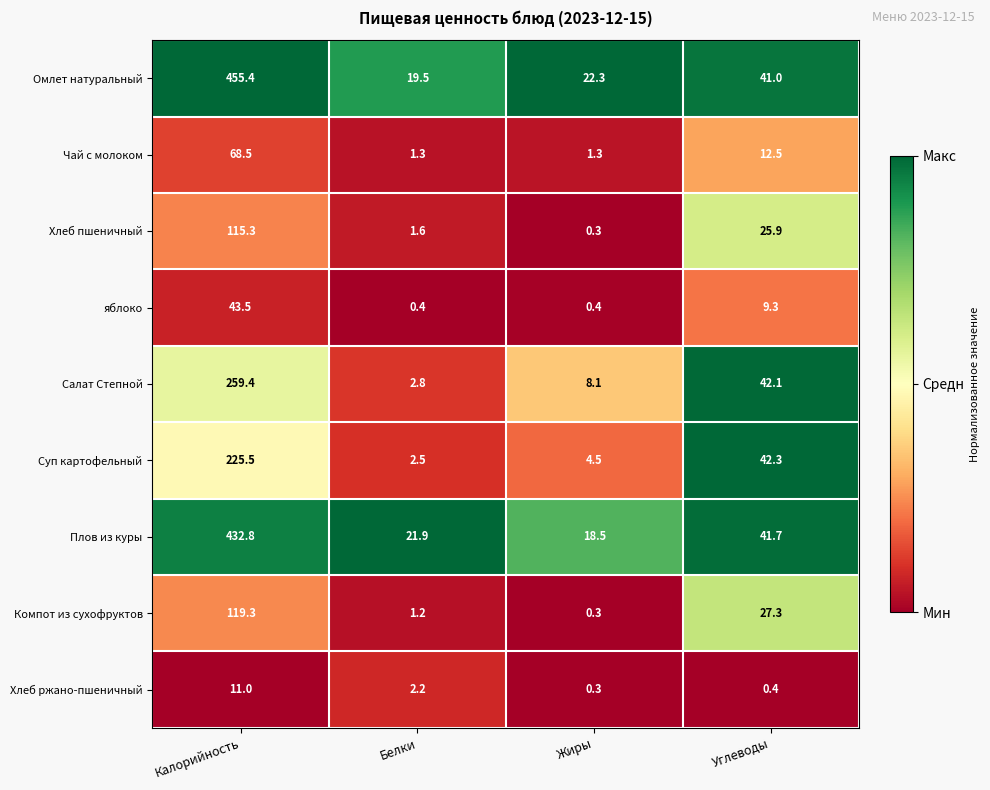

What is the difference between the second highest and minimum values in the Хлеб ржано-пшеничный series?

1.9